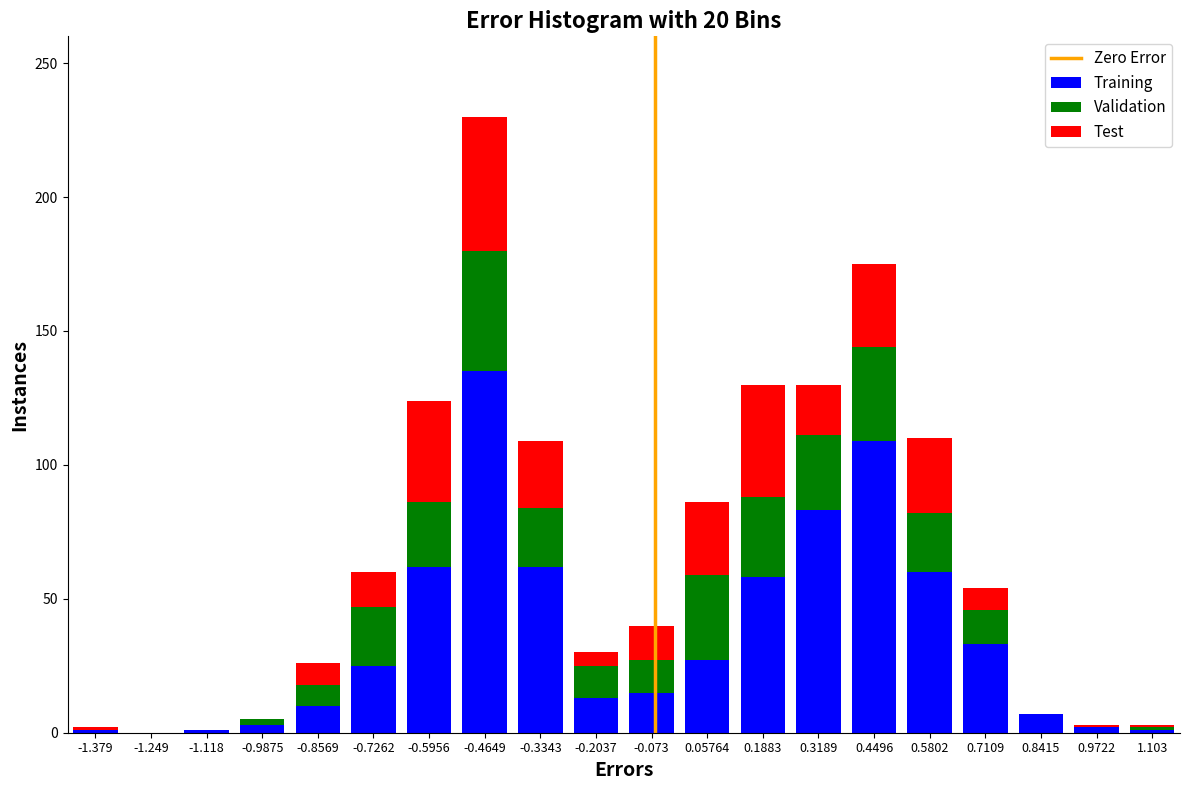

At which category is the sum across all series the highest?

-0.4649